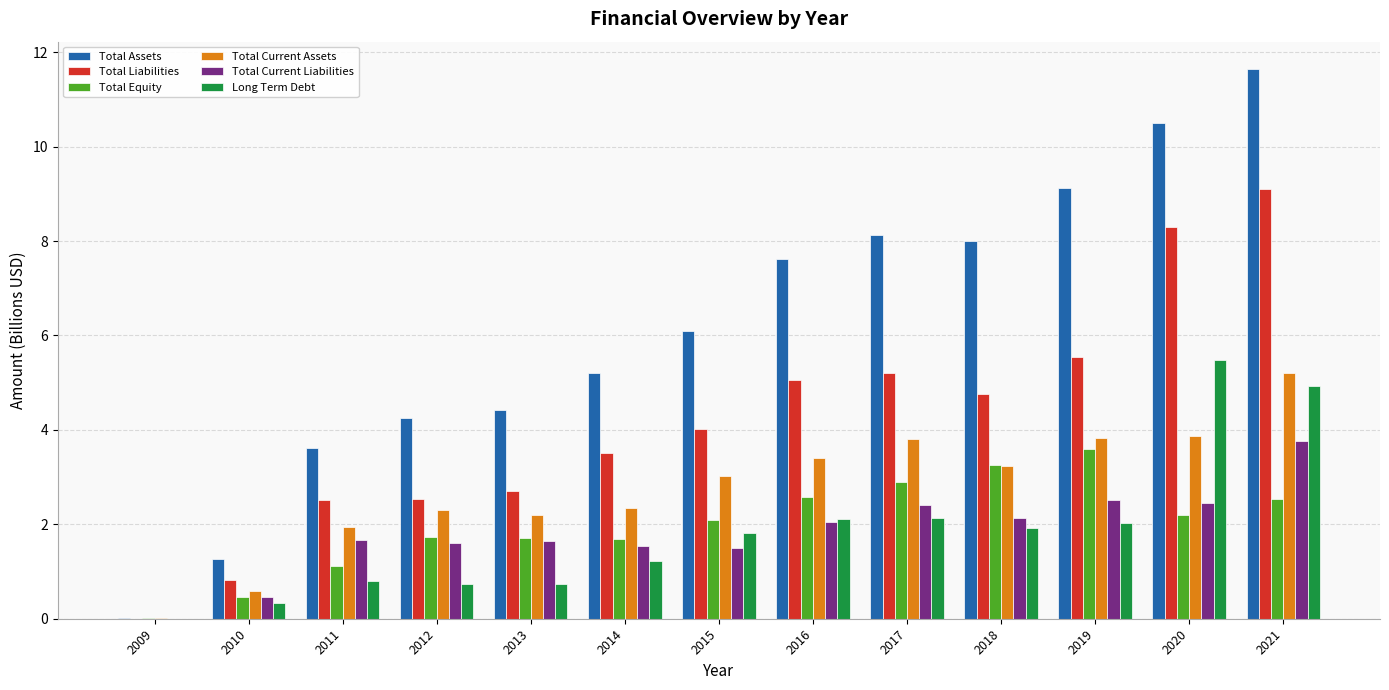

What is the sum of the Total Current Liabilities values at 2015 and 2012?

3.1